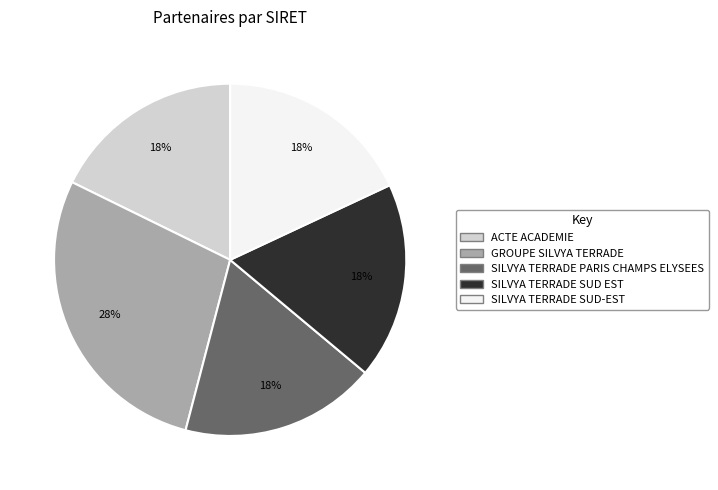

Which slice is the largest?

GROUPE SILVYA TERRADE